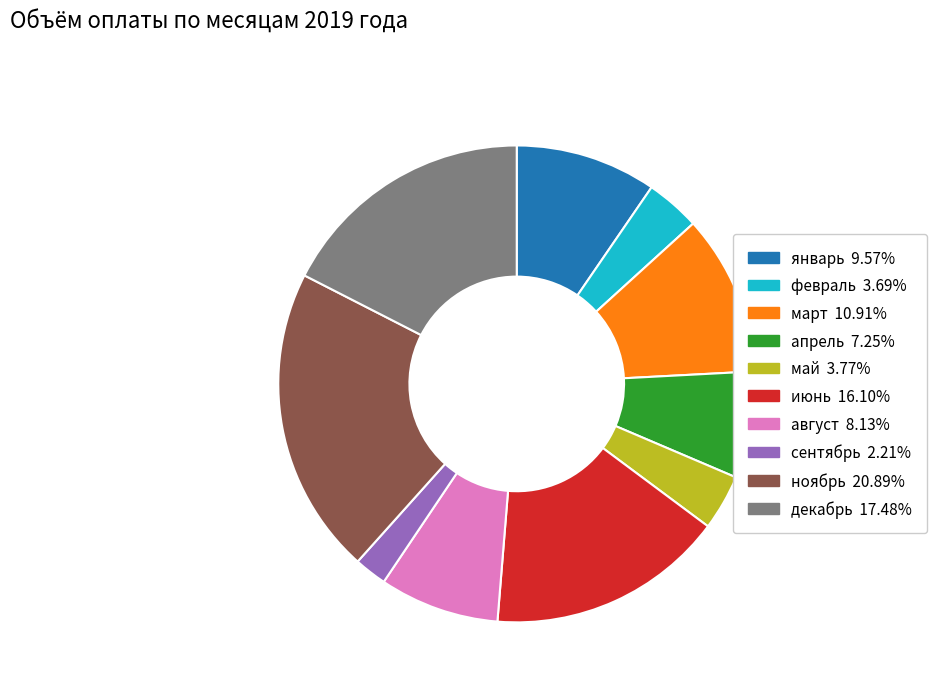

Which has a higher value, декабрь or январь?

декабрь